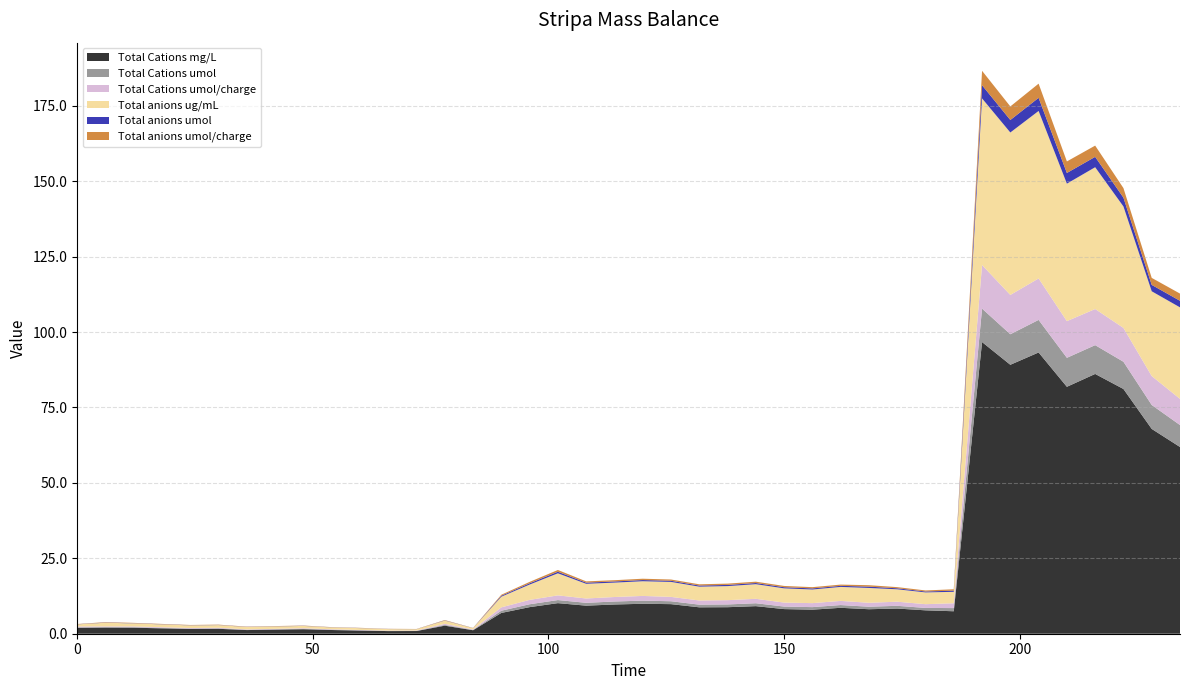

Reading left to right, what are all the values shown in this chart?

Total Cations mg/L: 0=1.9	6=2.0	12=2.0	24=1.6	30=1.6	36=1.2	48=1.5	54=1.2	60=1.1	66=0.9	72=0.9	78=2.7	84=1.2	90=6.9	96=8.8	102=10.1	108=9.3	114=9.7	120=9.9	126=9.8	132=8.8	138=8.8	144=9.1	150=8.2	156=8.0	162=8.6	168=8.1	174=8.3	180=7.8	186=7.4	192=96.7	198=89.2	204=93.2	210=81.9	216=86.1	222=81.1	228=67.9	234=61.9
Total Cations umol: 0=0.2	6=0.1	12=0.2	24=0.1	30=0.1	36=0.1	48=0.1	54=0.1	60=0.1	66=0.1	72=0.1	78=0.3	84=0.1	90=0.7	96=1.0	102=1.0	108=0.9	114=1.0	120=1.0	126=1.0	132=0.9	138=0.9	144=1.0	150=0.8	156=0.8	162=0.9	168=0.8	174=0.9	180=0.8	186=1.1	192=11.1	198=10.1	204=10.8	210=9.6	216=9.5	222=9.0	228=7.9	234=7.3
Total Cations umol/charge: 0=0.3	6=0.2	12=0.2	24=0.2	30=0.2	36=0.1	48=0.2	54=0.1	60=0.1	66=0.1	72=0.1	78=0.3	84=0.1	90=1.1	96=1.4	102=1.6	108=1.4	114=1.5	120=1.6	126=1.4	132=1.4	138=1.4	144=1.5	150=1.3	156=1.3	162=1.4	168=1.3	174=1.4	180=1.2	186=1.6	192=14.4	198=13.0	204=13.7	210=12.2	216=12.0	222=11.2	228=9.6	234=8.7
Total anions ug/mL: 0=0.7	6=1.2	12=1.0	24=0.9	30=0.9	36=0.8	48=0.8	54=0.6	60=0.6	66=0.5	72=0.4	78=1.1	84=0.4	90=3.5	96=5.1	102=7.3	108=4.9	114=4.8	120=4.9	126=5.0	132=4.6	138=4.7	144=4.8	150=4.7	156=4.5	162=4.6	168=4.9	174=4.1	180=3.9	186=3.8	192=55.2	198=53.9	204=55.5	210=45.6	216=47.0	222=40.3	228=28.1	234=30.3
Total anions umol: 0=0.0	6=0.1	12=0.1	24=0.1	30=0.0	36=0.0	48=0.0	54=0.0	60=0.0	66=0.0	72=0.0	78=0.1	84=0.0	90=0.3	96=0.4	102=0.5	108=0.4	114=0.4	120=0.4	126=0.4	132=0.4	138=0.4	144=0.4	150=0.4	156=0.4	162=0.4	168=0.4	174=0.3	180=0.3	186=0.4	192=4.4	198=4.1	204=4.4	210=3.5	216=3.4	222=2.9	228=2.1	234=2.2
Total anions umol/charge: 0=0.1	6=0.1	12=0.1	24=0.1	30=0.1	36=0.1	48=0.1	54=0.1	60=0.1	66=0.0	72=0.0	78=0.1	84=0.0	90=0.3	96=0.5	102=0.6	108=0.4	114=0.4	120=0.4	126=0.4	132=0.4	138=0.4	144=0.4	150=0.4	156=0.4	162=0.4	168=0.5	174=0.4	180=0.3	186=0.5	192=4.8	198=4.5	204=4.7	210=3.8	216=3.7	222=3.2	228=2.3	234=2.4